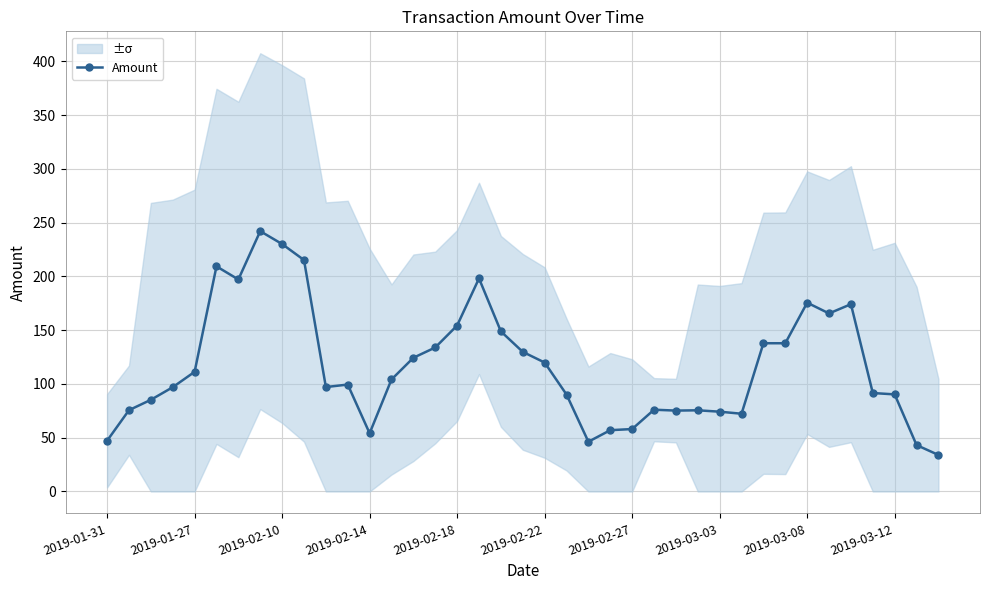

What is the difference between the second highest and second lowest values?

186.9